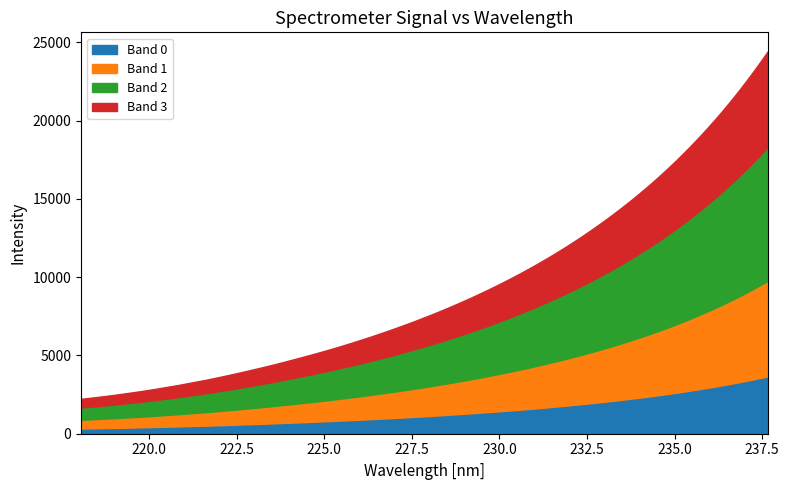

Does the chart have visible grid lines?

No